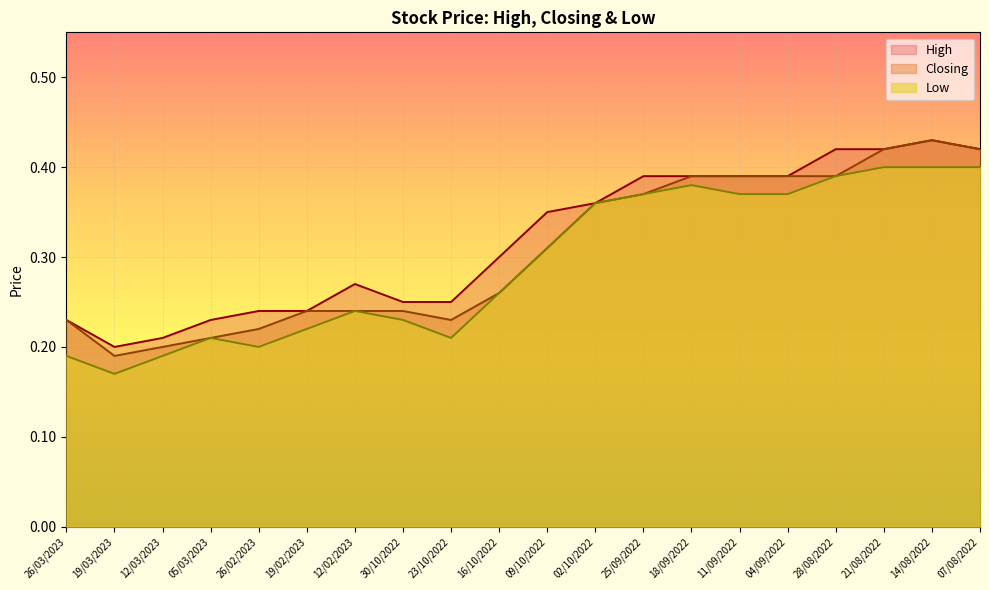

At how many categories does at least one series exceed 0?

20